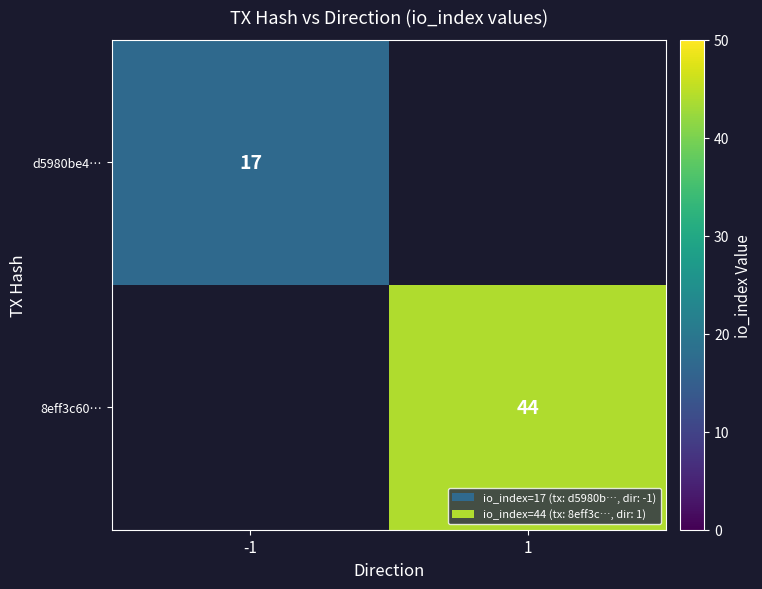

Is the value of d5980be4… at -1 greater than the value of 8eff3c60… at 1?

No